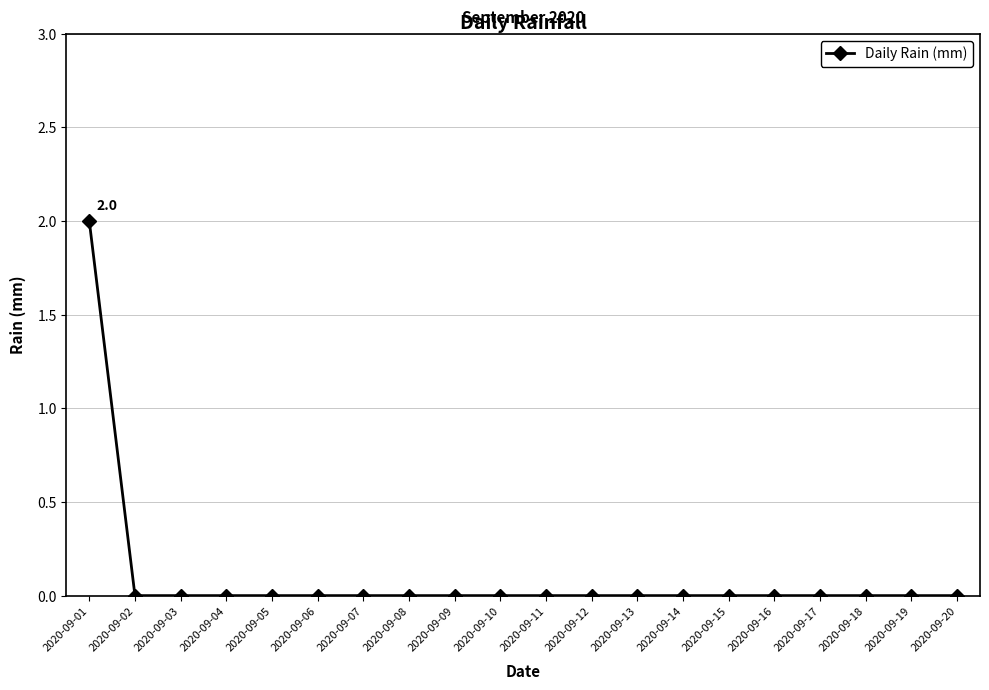

Reading right to left, transcribe all the data shown in this chart.

0	0	0	0	0	0	0	0	0	0	0	0	0	0	0	0	0	0	0	2